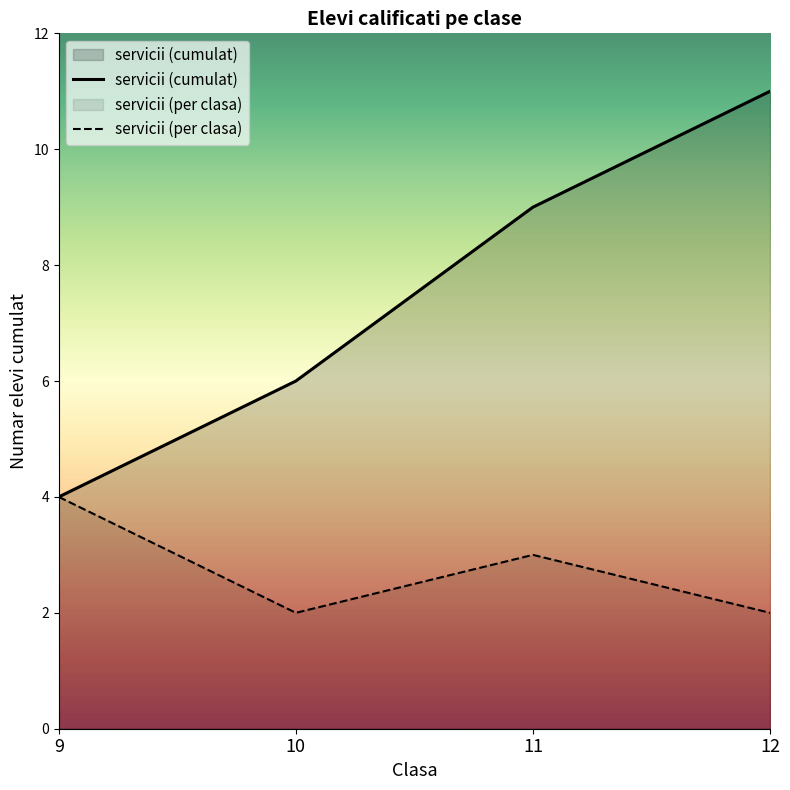

What is the change in value from 9 to 11?

+5